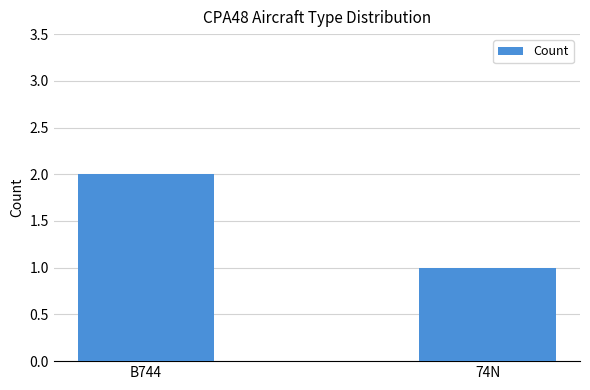

What is the average value?

2